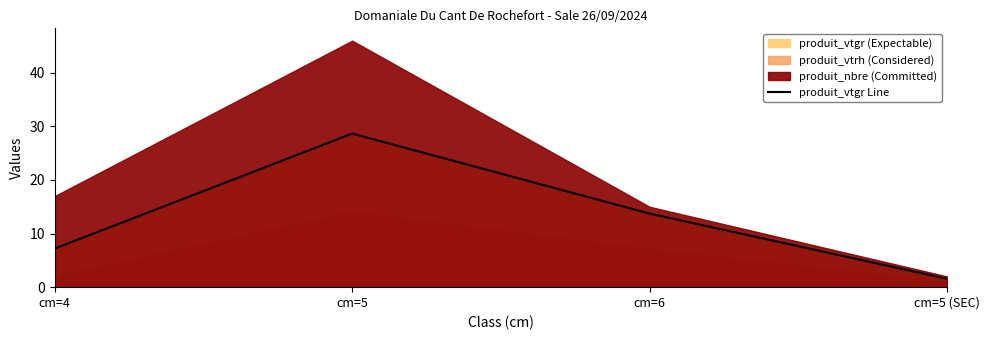

Reading left to right, extract all data points from this chart.

7.2	28.7	13.7	1.6